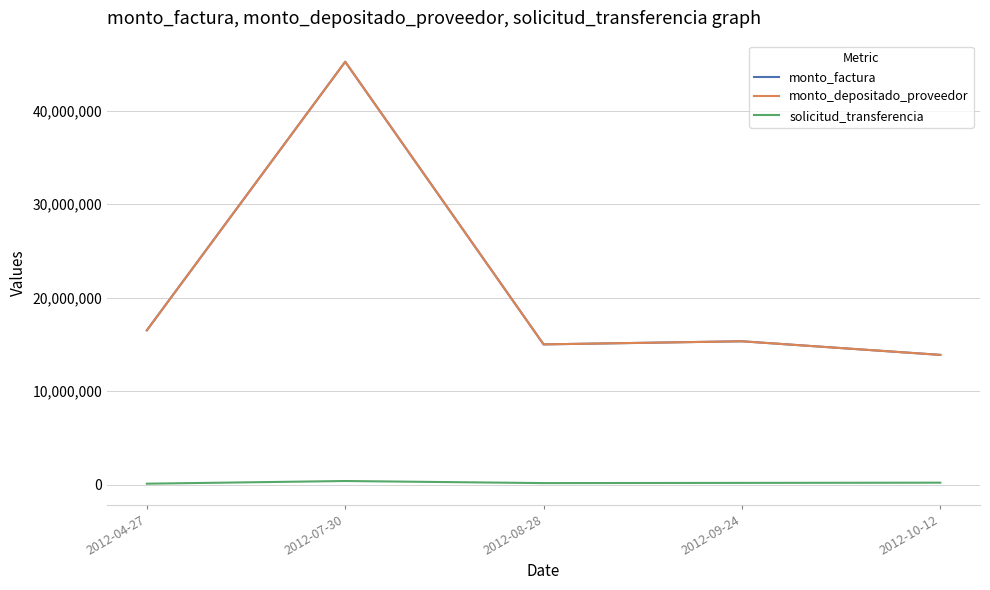

What is the average value of the monto_depositado_proveedor series?

21189022